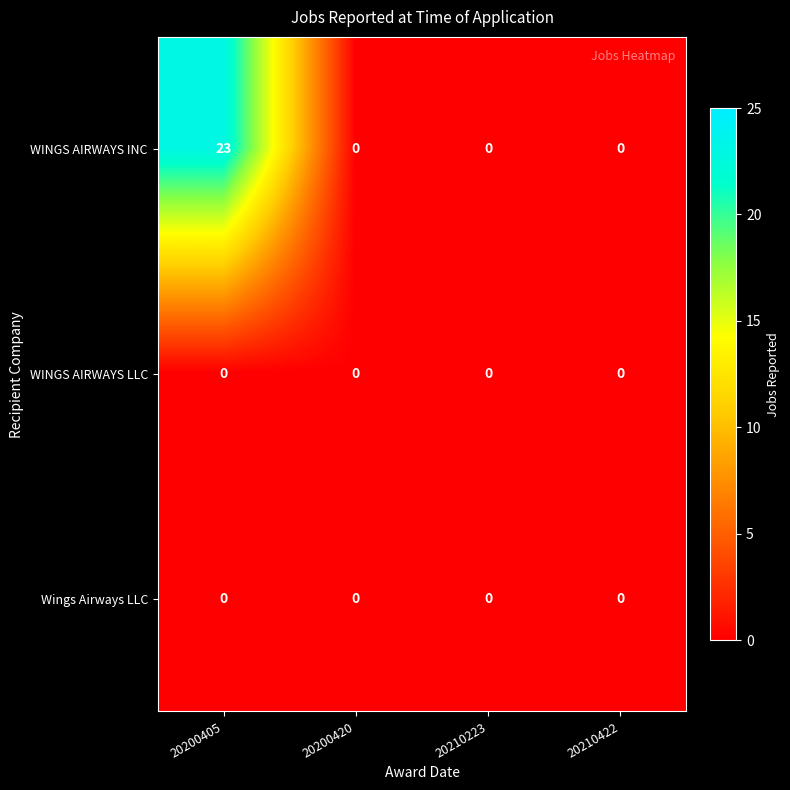

Which series has the largest total across all categories?

WINGS AIRWAYS INC